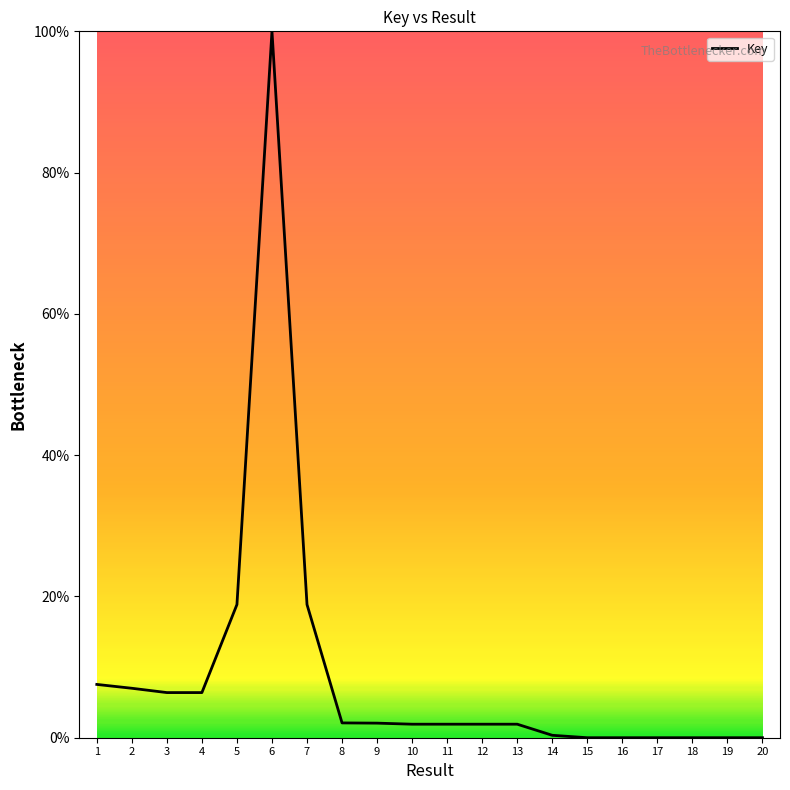

What is the difference between the values at 8 and 4?

4.3